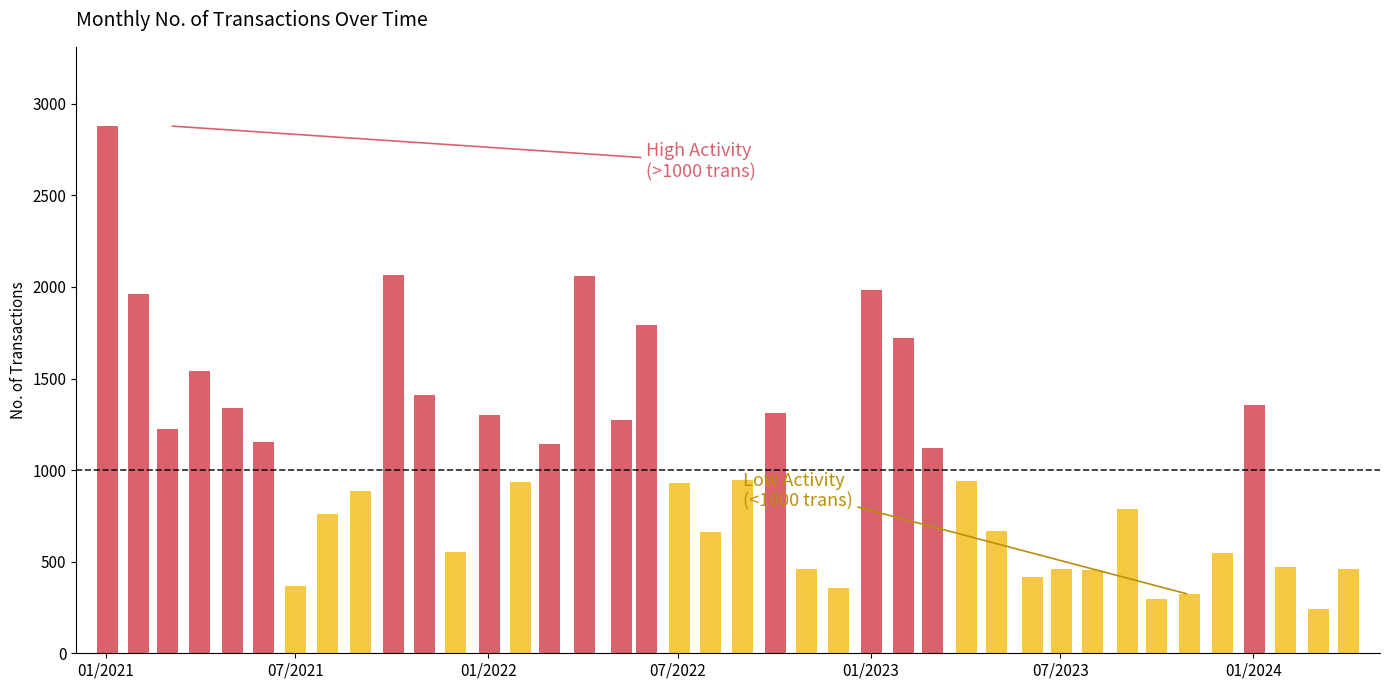

Where is No. of Trans nearest to the value 1559?

01/04/2021